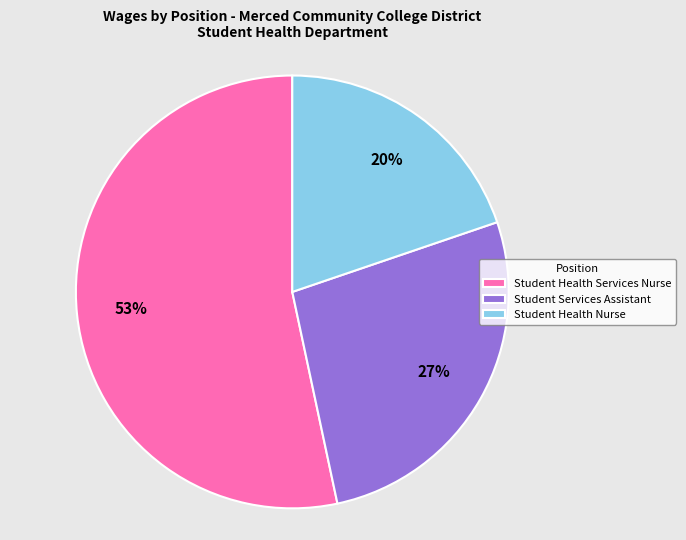

To the nearest percent, what is the difference between the Student Services Assistant and Student Health Nurse slice percentages?

7%